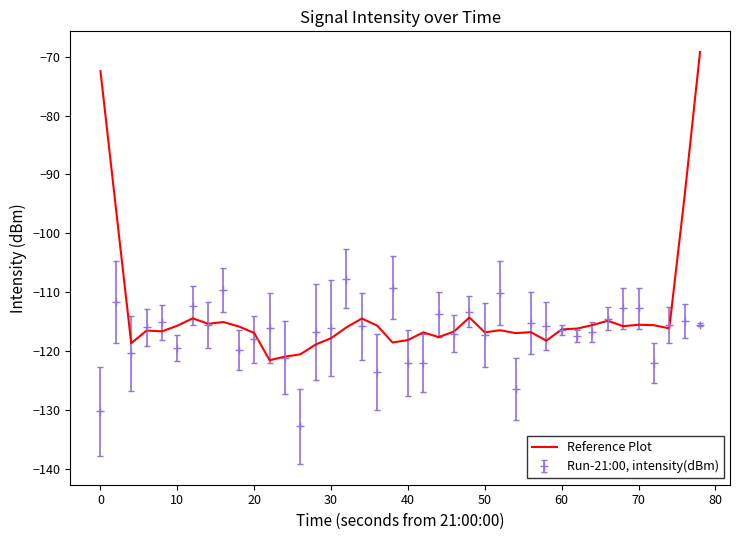

Which series has the largest range (max minus min)?

Reference Plot